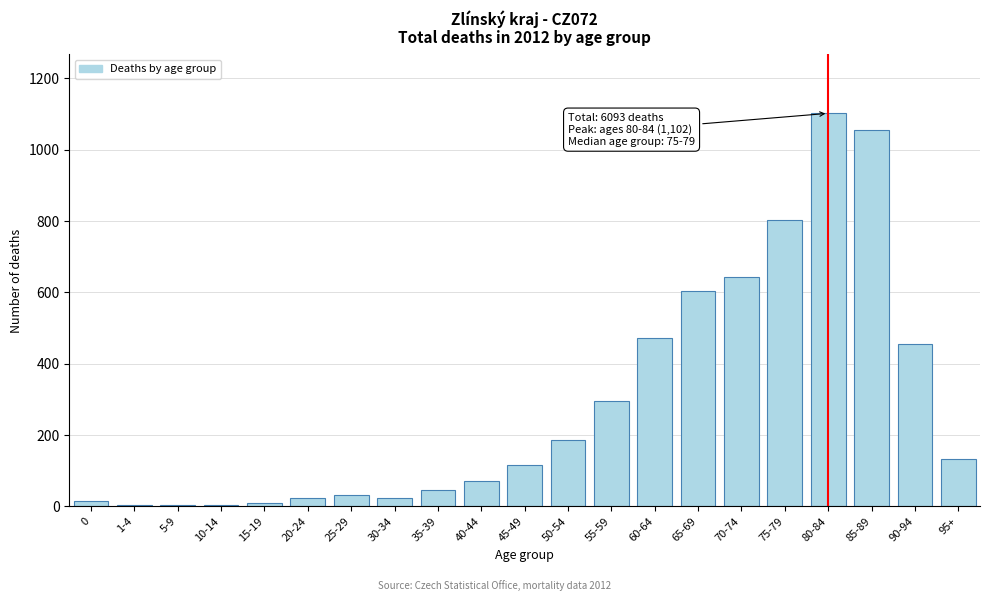

What is the sum of all values?

6093